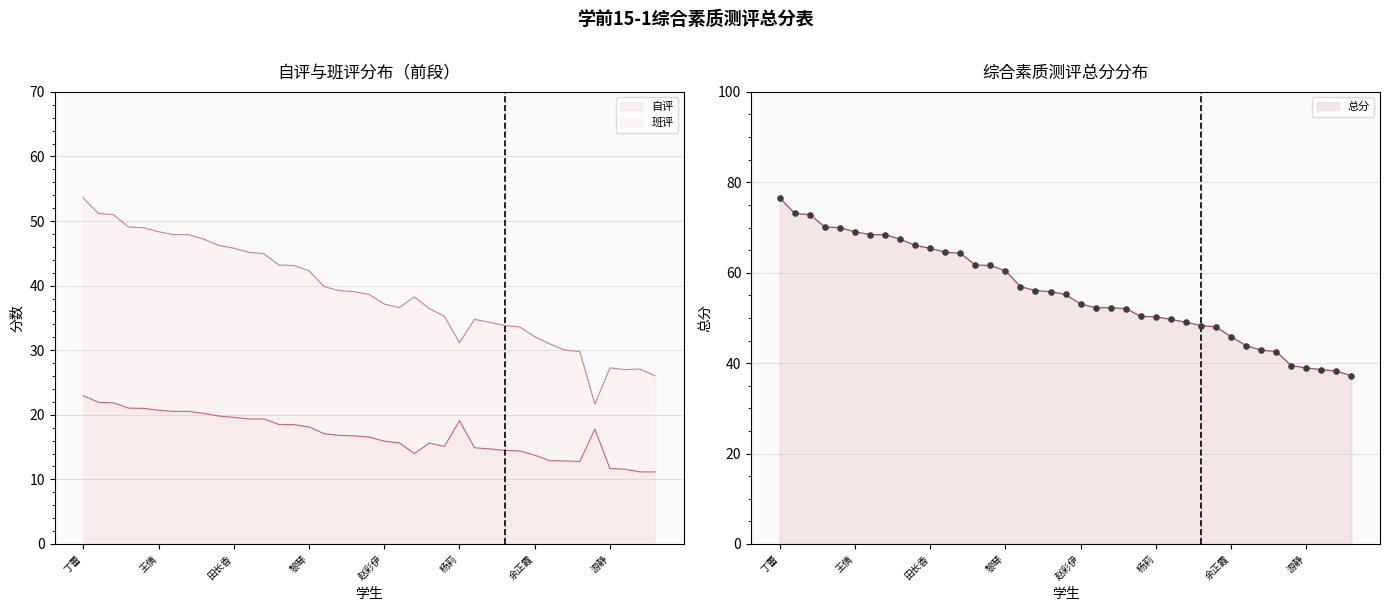

Which series has the largest Y range (max minus min)?

总分